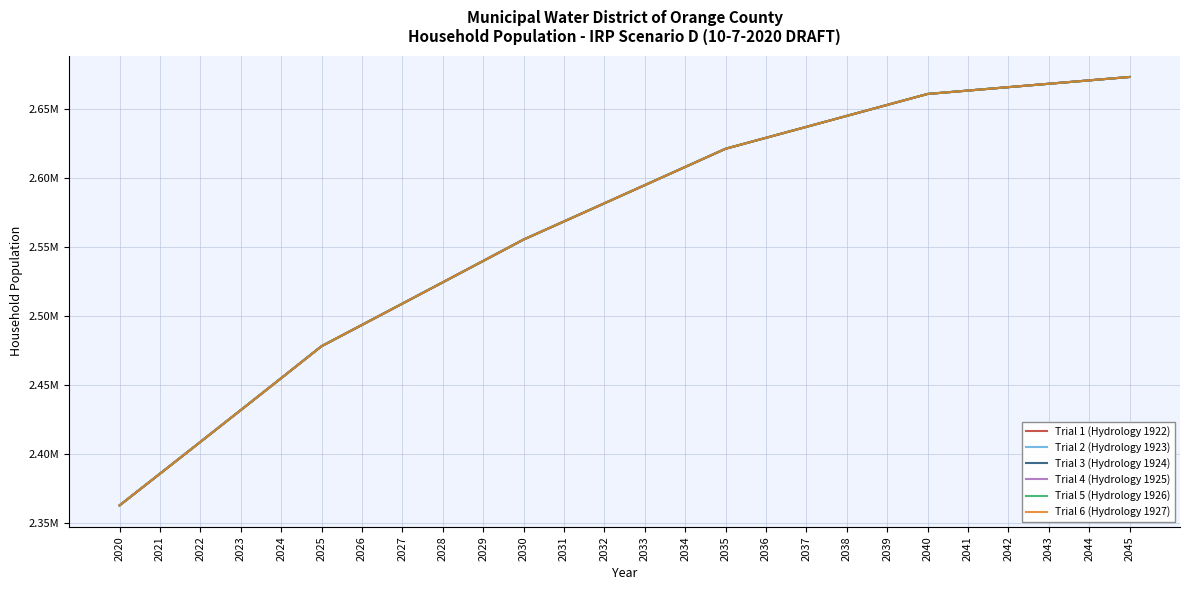

Reading left to right, extract all data points from this chart.

Trial 1 (Hydrology 1922): 2363057.4	2385968.5	2408933.2	2431950.5	2455019.4	2478178.9	2493541.7	2508931.1	2524346.8	2539788.5	2555256.0	2568354.0	2581468.6	2594599.5	2607746.4	2620909.1	2628826.4	2636748.0	2644673.6	2652603.2	2660536.7	2662999.8	2665459.7	2667916.2	2670369.3	2672818.8
Trial 2 (Hydrology 1923): 2363057.4	2385968.5	2408933.2	2431950.5	2455019.4	2478178.9	2493541.7	2508931.1	2524346.8	2539788.5	2555256.0	2568354.0	2581468.6	2594599.5	2607746.4	2620909.1	2628826.4	2636748.0	2644673.6	2652603.2	2660536.7	2662999.8	2665459.7	2667916.2	2670369.3	2672818.8
Trial 3 (Hydrology 1924): 2363057.4	2385968.5	2408933.2	2431950.5	2455019.4	2478178.9	2493541.7	2508931.1	2524346.8	2539788.5	2555256.0	2568354.0	2581468.6	2594599.5	2607746.4	2620909.1	2628826.4	2636748.0	2644673.6	2652603.2	2660536.7	2662999.8	2665459.7	2667916.2	2670369.3	2672818.8
Trial 4 (Hydrology 1925): 2363057.4	2385968.5	2408933.2	2431950.5	2455019.4	2478178.9	2493541.7	2508931.1	2524346.8	2539788.5	2555256.0	2568354.0	2581468.6	2594599.5	2607746.4	2620909.1	2628826.4	2636748.0	2644673.6	2652603.2	2660536.7	2662999.8	2665459.7	2667916.2	2670369.3	2672818.8
Trial 5 (Hydrology 1926): 2363057.4	2385968.5	2408933.2	2431950.5	2455019.4	2478178.9	2493541.7	2508931.1	2524346.8	2539788.5	2555256.0	2568354.0	2581468.6	2594599.5	2607746.4	2620909.1	2628826.4	2636748.0	2644673.6	2652603.2	2660536.7	2662999.8	2665459.7	2667916.2	2670369.3	2672818.8
Trial 6 (Hydrology 1927): 2363057.4	2385968.5	2408933.2	2431950.5	2455019.4	2478178.9	2493541.7	2508931.1	2524346.8	2539788.5	2555256.0	2568354.0	2581468.6	2594599.5	2607746.4	2620909.1	2628826.4	2636748.0	2644673.6	2652603.2	2660536.7	2662999.8	2665459.7	2667916.2	2670369.3	2672818.8